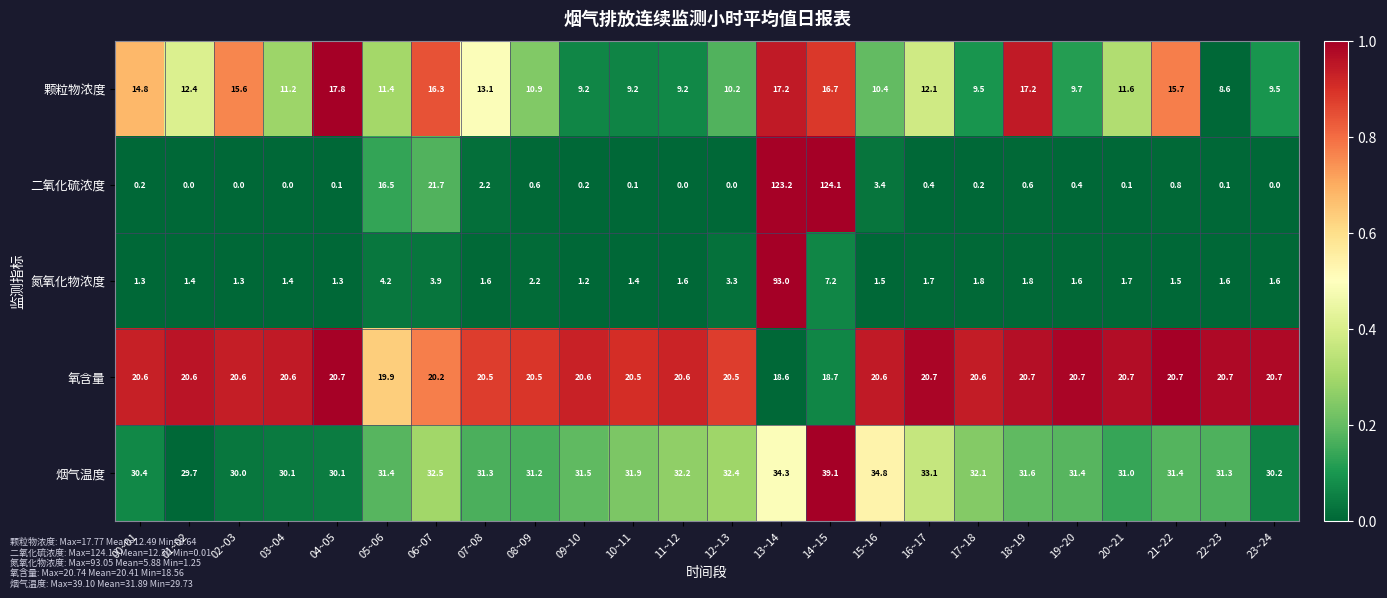

The value of 颗粒物浓度 at 10~11 is 9.2. True or false?

True